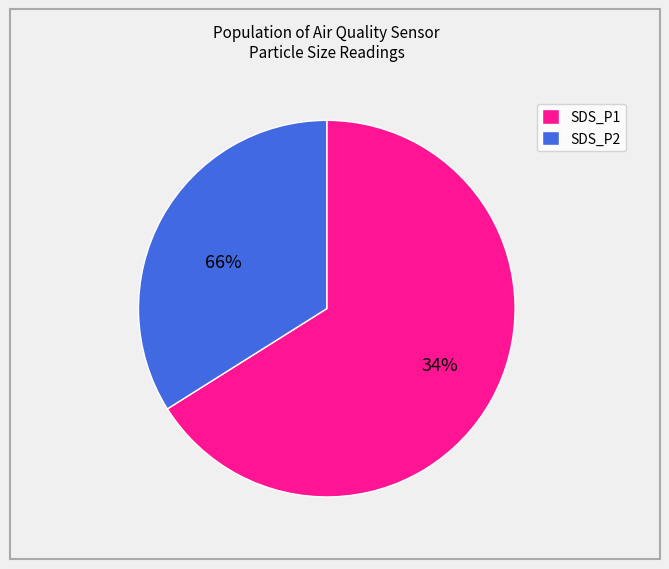

Combined, do SDS_P1 and SDS_P2 account for over 50%?

Yes